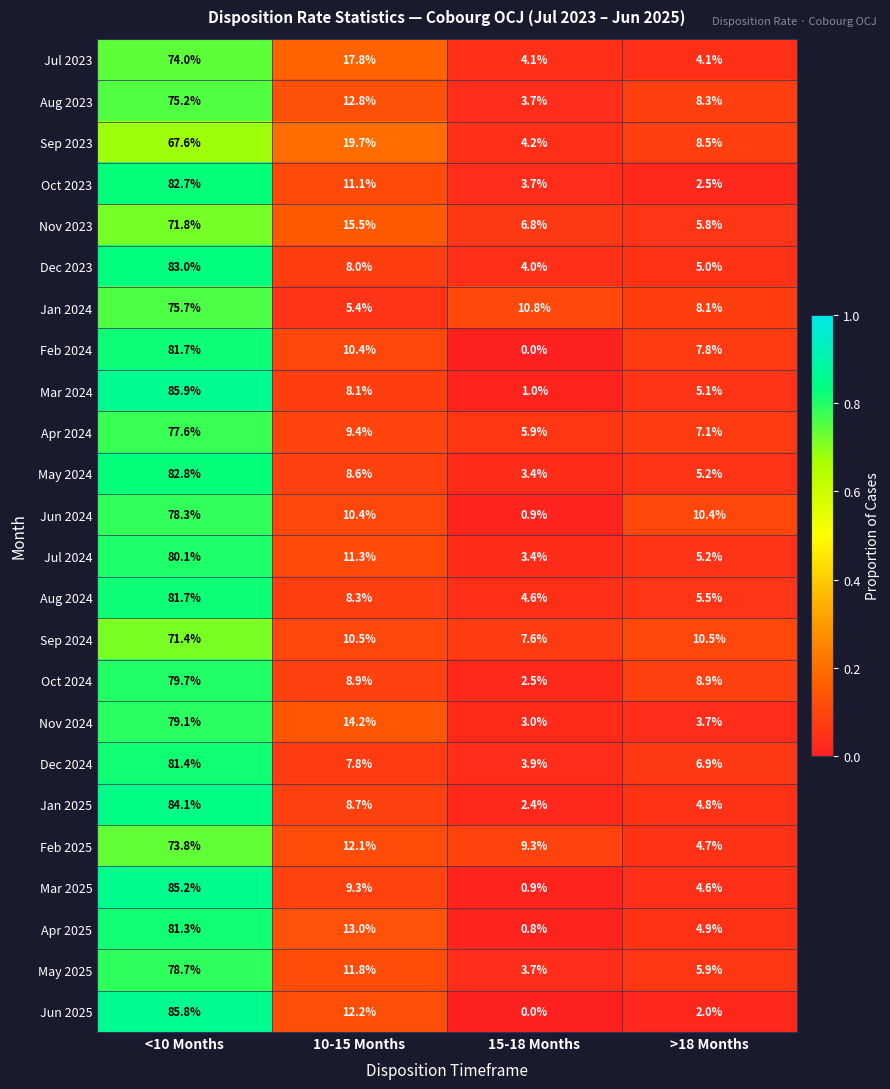

The value of Mar 2024 at 10-15 Months is 8.1. True or false?

True